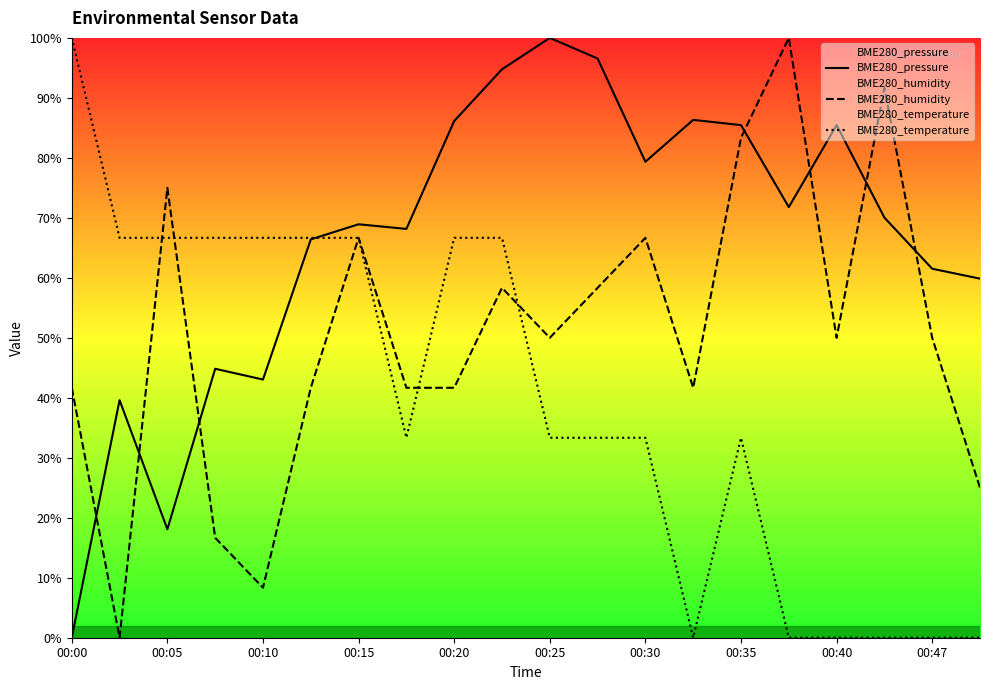

What is the average value of the BME280_humidity series?

50.4